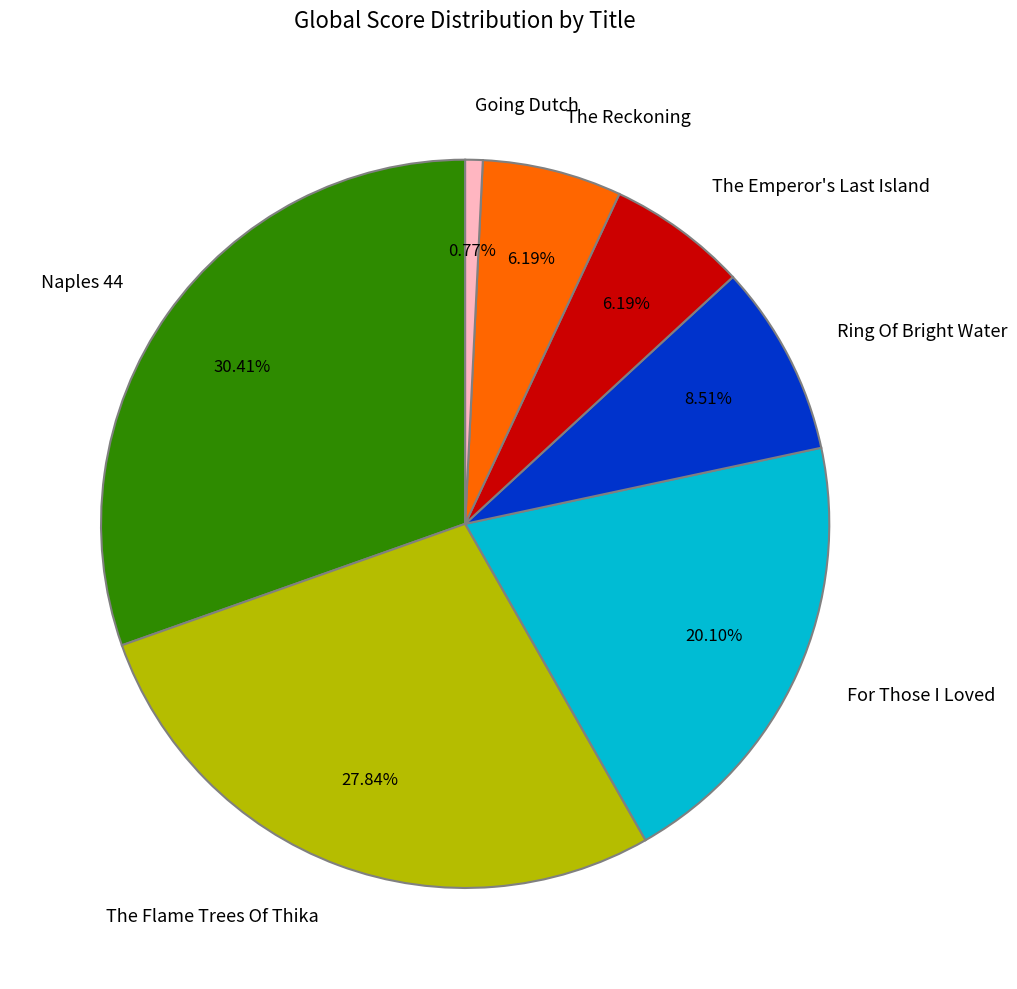

Is it true that The Flame Trees Of Thika is 15% of the pie?

False